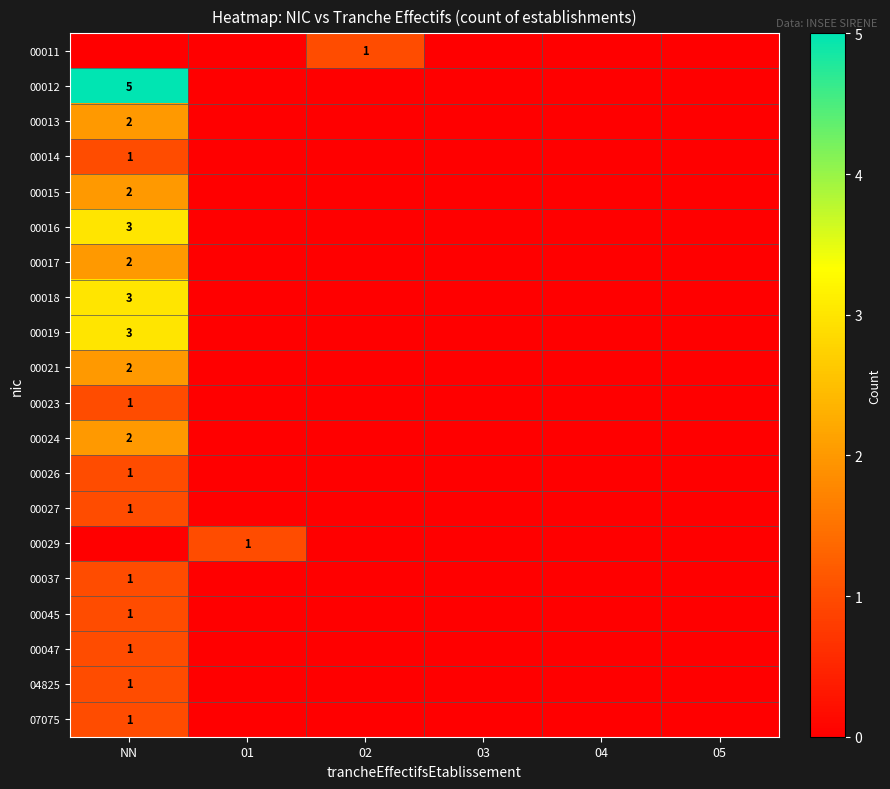

At how many categories does at least one series exceed 4?

1